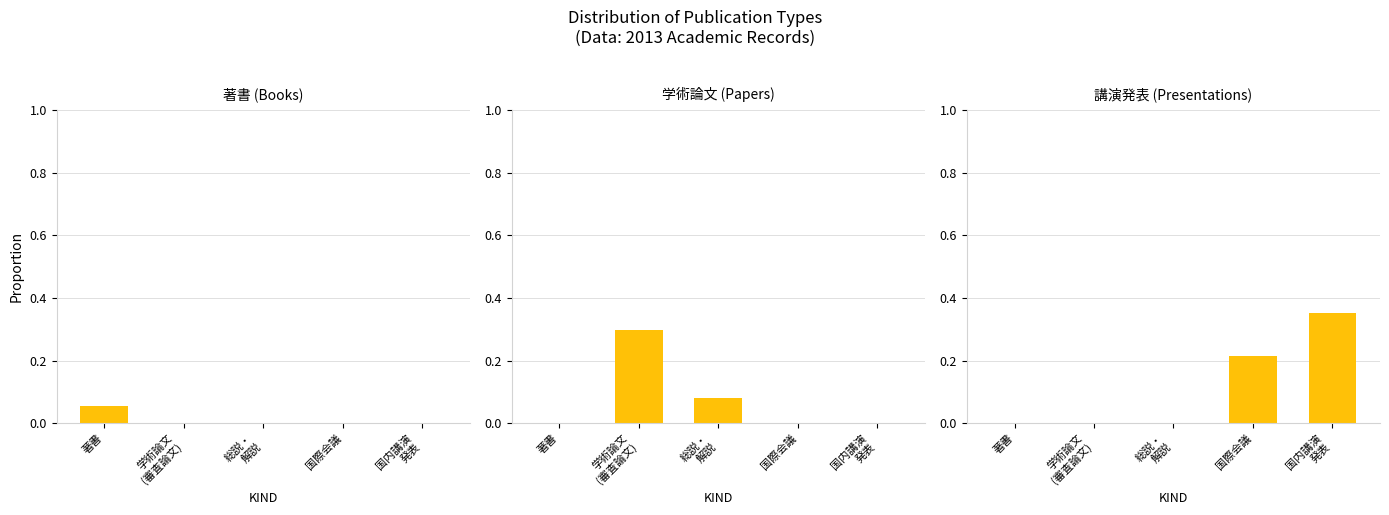

Rank the categories by 講演発表 (Presentations) value from lowest to highest.

著書, 学術論文
(審査論文), 総説・
解説, 国際会議, 国内講演
発表